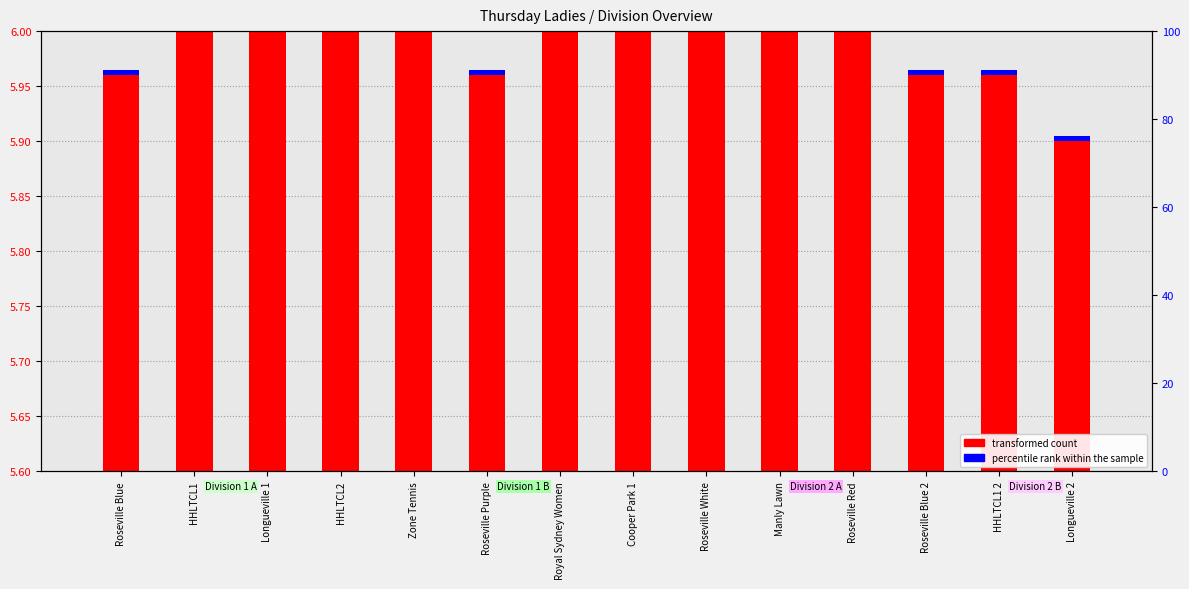

Between Cooper Park 1 and Roseville White, which series saw the biggest shift?

transformed count